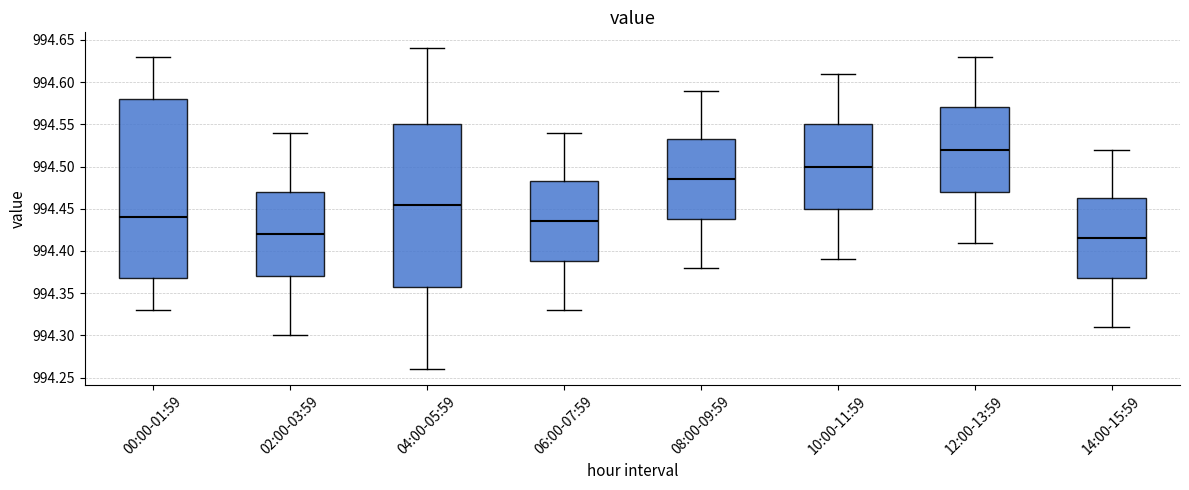

Reading left to right, read every box against the y-axis: the position of its median line, the range the box covers, and the ends of its whiskers. The values are not printed on the chart, so give them approximately, as read against the axis.

00:00-01:59: median 994.440, box 994.370 to 994.580, whiskers 994.330 to 994.630
02:00-03:59: median 994.420, box 994.370 to 994.470, whiskers 994.300 to 994.540
04:00-05:59: median 994.455, box 994.360 to 994.550, whiskers 994.260 to 994.640
06:00-07:59: median 994.435, box 994.390 to 994.485, whiskers 994.330 to 994.540
08:00-09:59: median 994.485, box 994.440 to 994.535, whiskers 994.380 to 994.590
10:00-11:59: median 994.500, box 994.450 to 994.550, whiskers 994.390 to 994.610
12:00-13:59: median 994.520, box 994.470 to 994.570, whiskers 994.410 to 994.630
14:00-15:59: median 994.415, box 994.370 to 994.465, whiskers 994.310 to 994.520